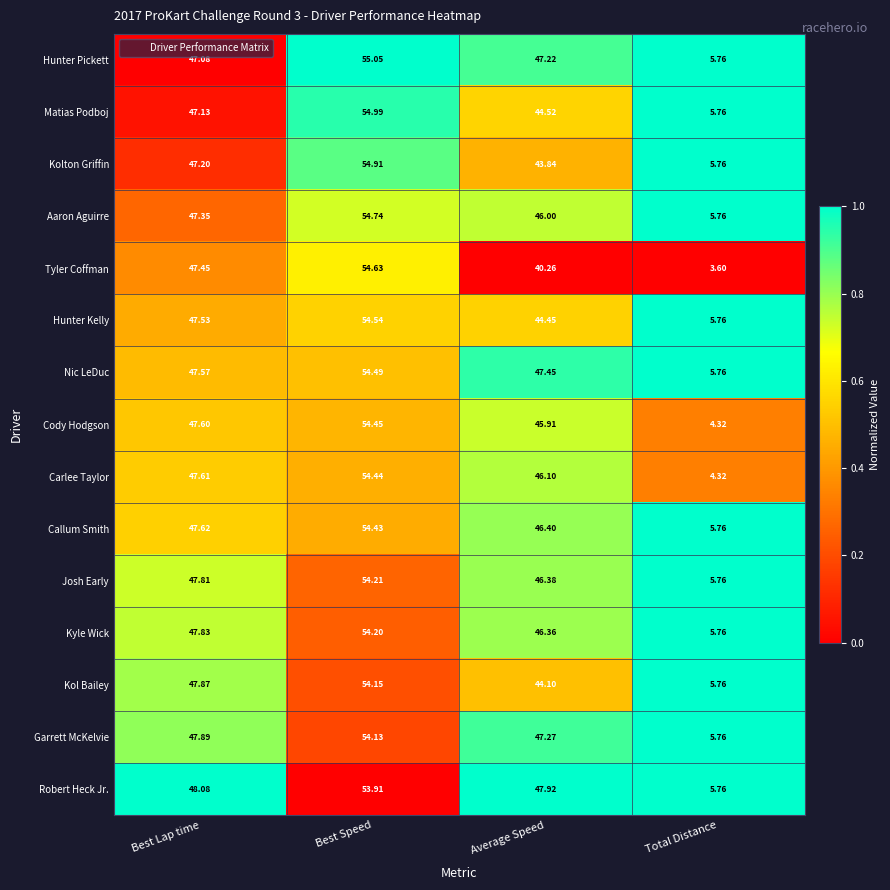

At which category is the sum across all series the highest?

Best Speed